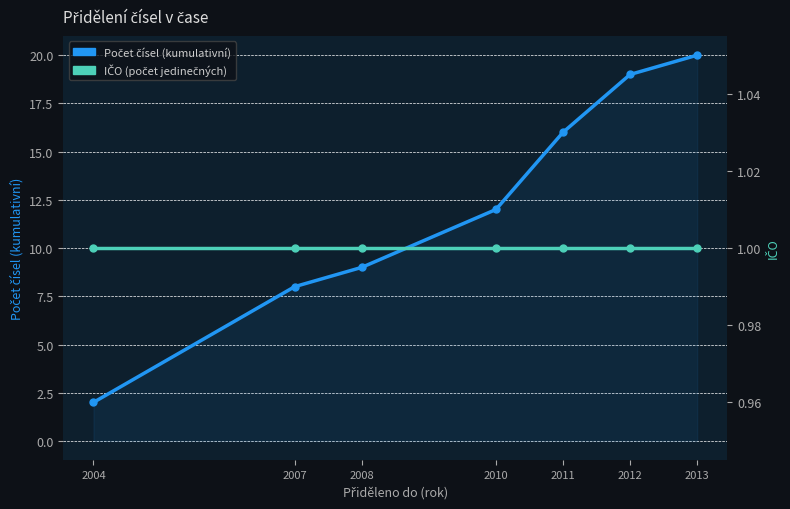

How many lines are shown in the chart?

2